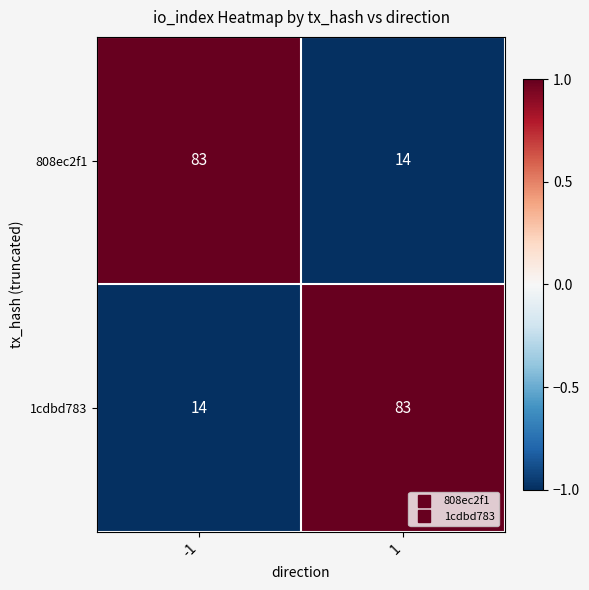

Read the 1cdbd783 value at 1, to the nearest 5.

85